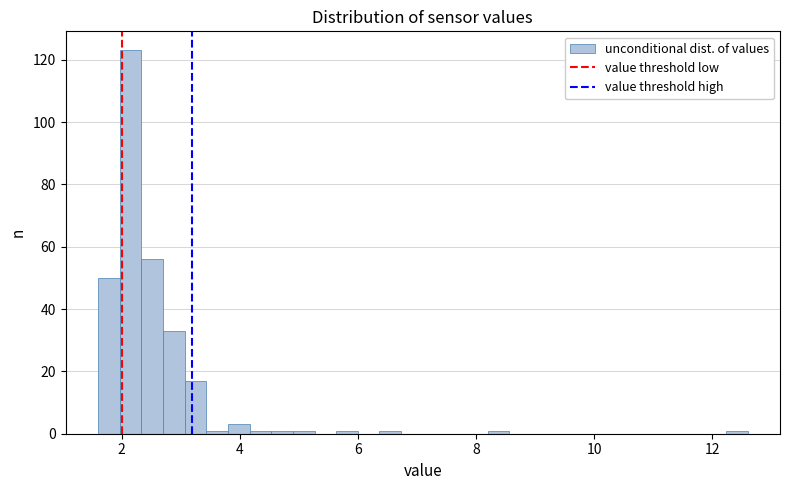

Around what value on the x-axis is the tallest bar? Give the approximate position of its centre, as read against the axis.

2.2